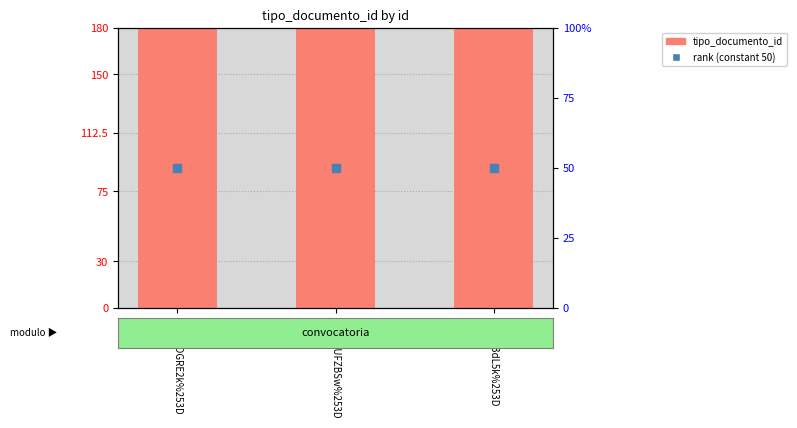

Which series has the largest total across all categories?

tipo_documento_id